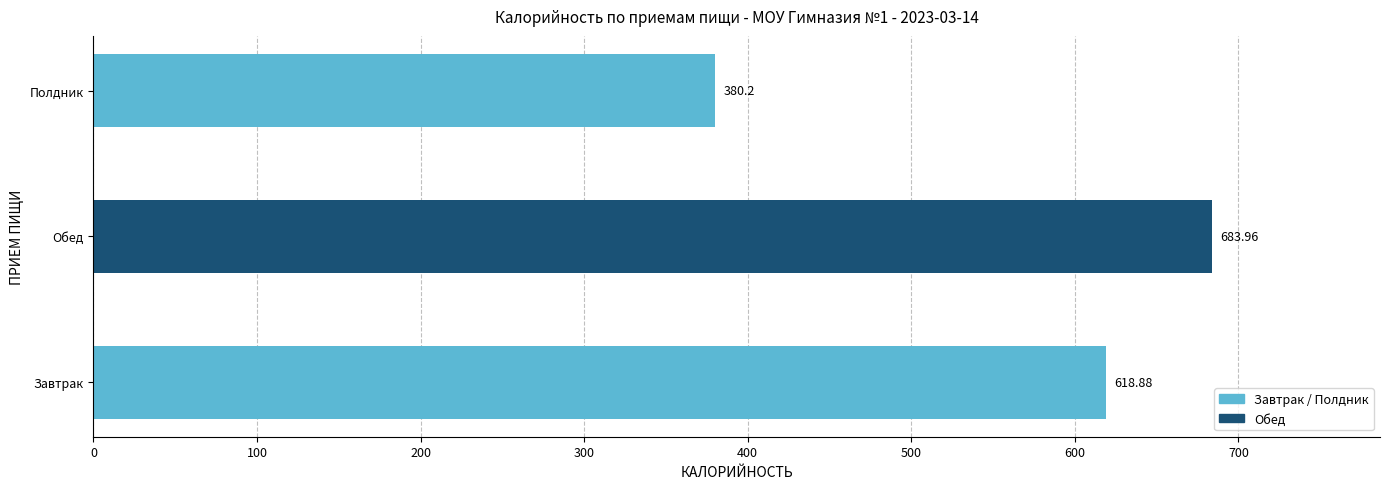

How many distinct data groups are displayed?

1